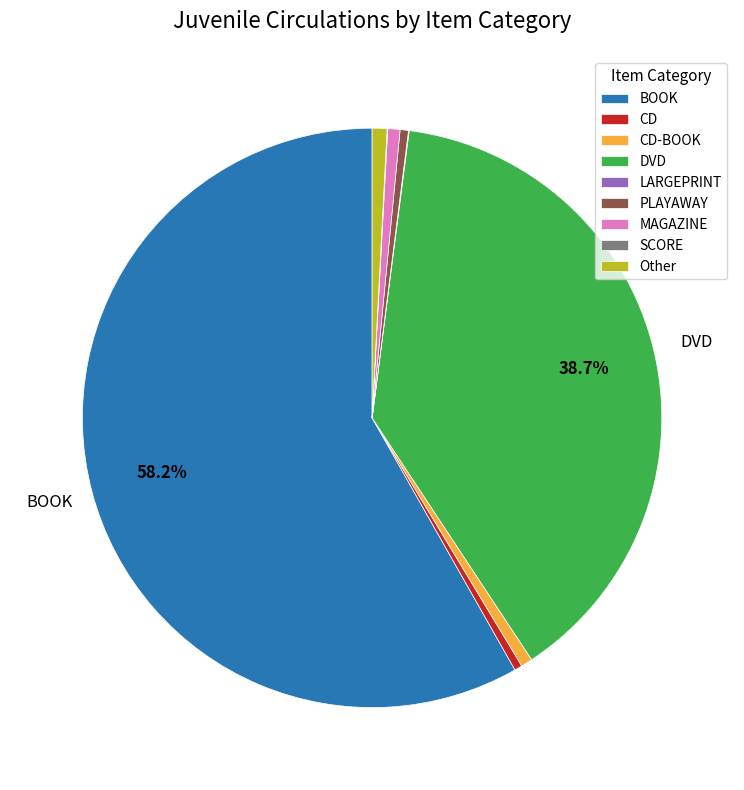

Combined, do CD and DVD account for over 50%?

No